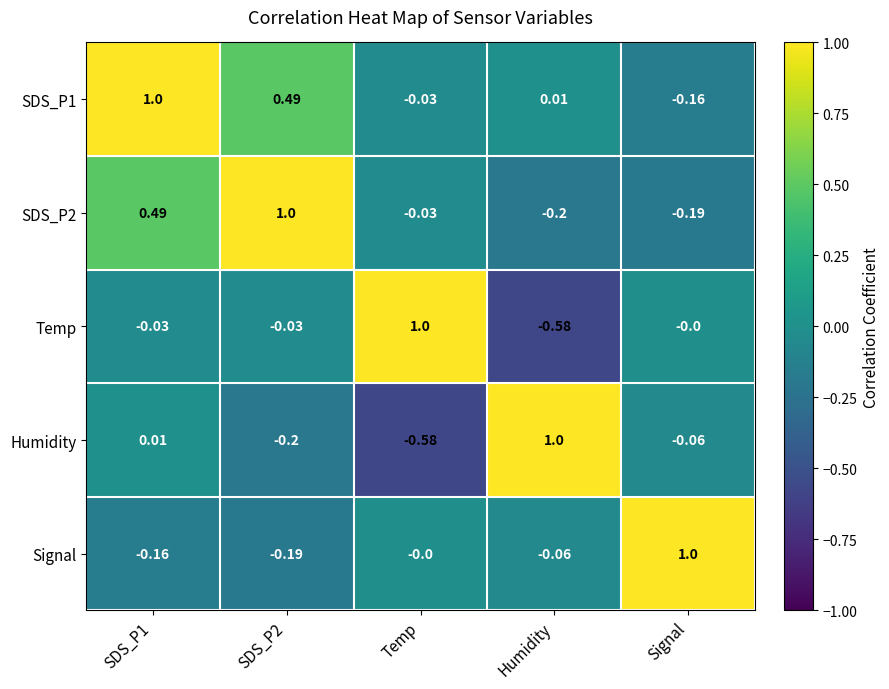

Is the value of SDS_P2 at Signal greater than the value of Temp at SDS_P1?

No